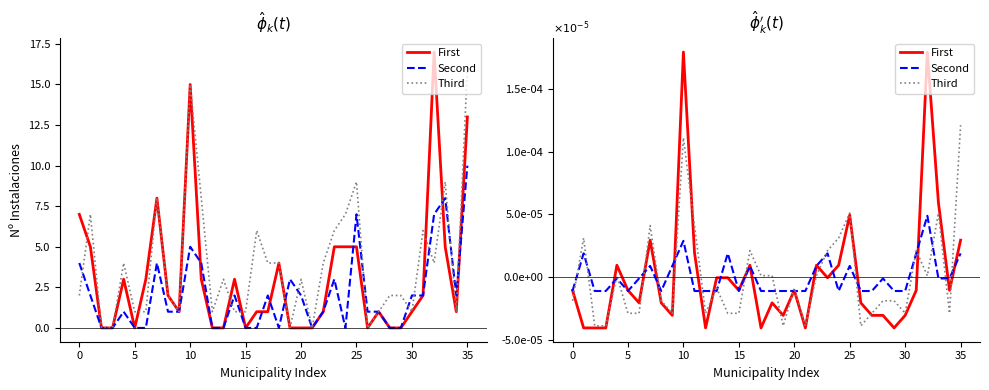

How many values in Third are above zero?

16